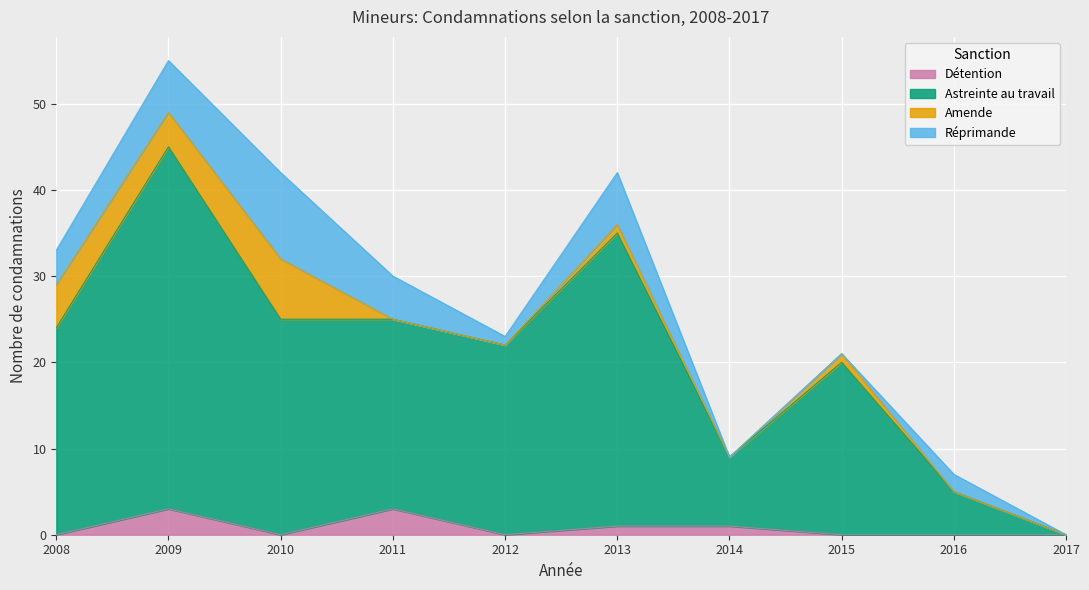

What is the difference between the highest and lowest values at 2016?

5